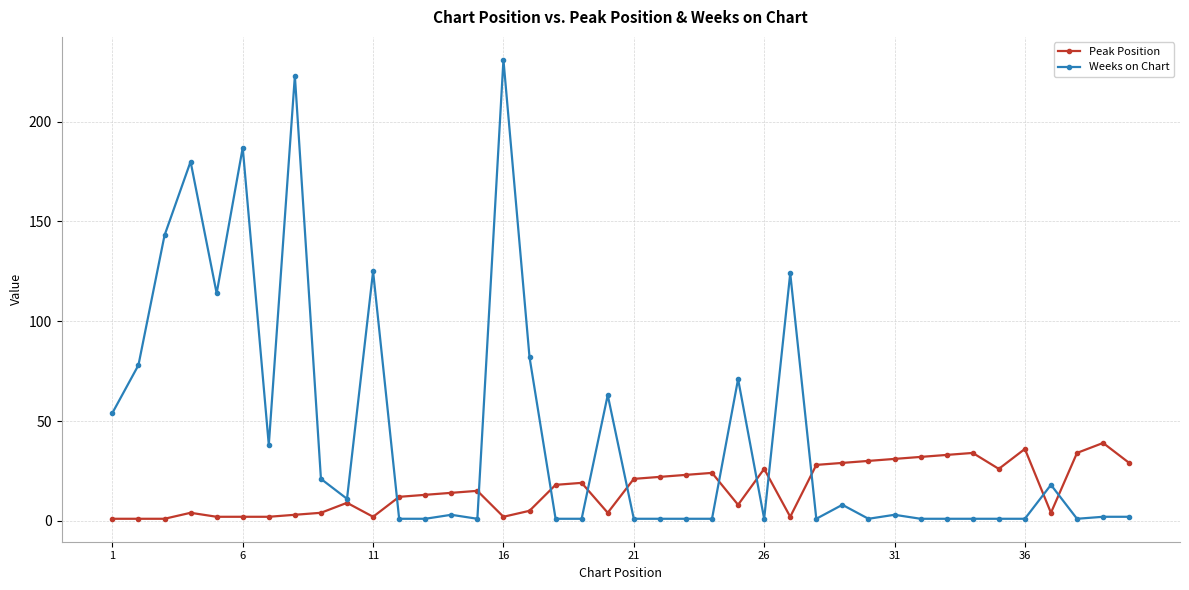

Which series has the largest total across all categories?

Weeks on Chart